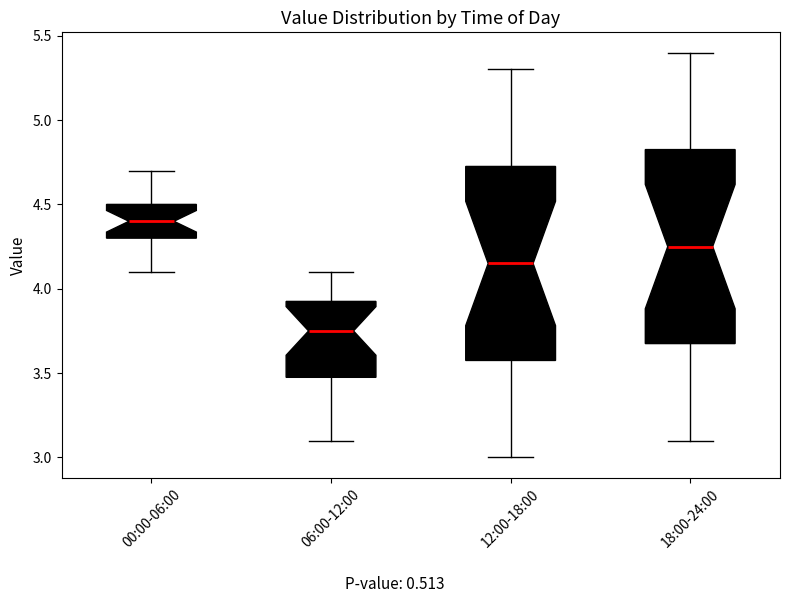

Reading left to right, read every box against the y-axis: the position of its median line, the range the box covers, and the ends of its whiskers. The values are not printed on the chart, so give them approximately, as read against the axis.

00:00-06:00: median 4.40, box 4.30 to 4.50, whiskers 4.10 to 4.70
06:00-12:00: median 3.75, box 3.50 to 3.95, whiskers 3.10 to 4.10
12:00-18:00: median 4.15, box 3.60 to 4.75, whiskers 3.00 to 5.30
18:00-24:00: median 4.25, box 3.70 to 4.85, whiskers 3.10 to 5.40